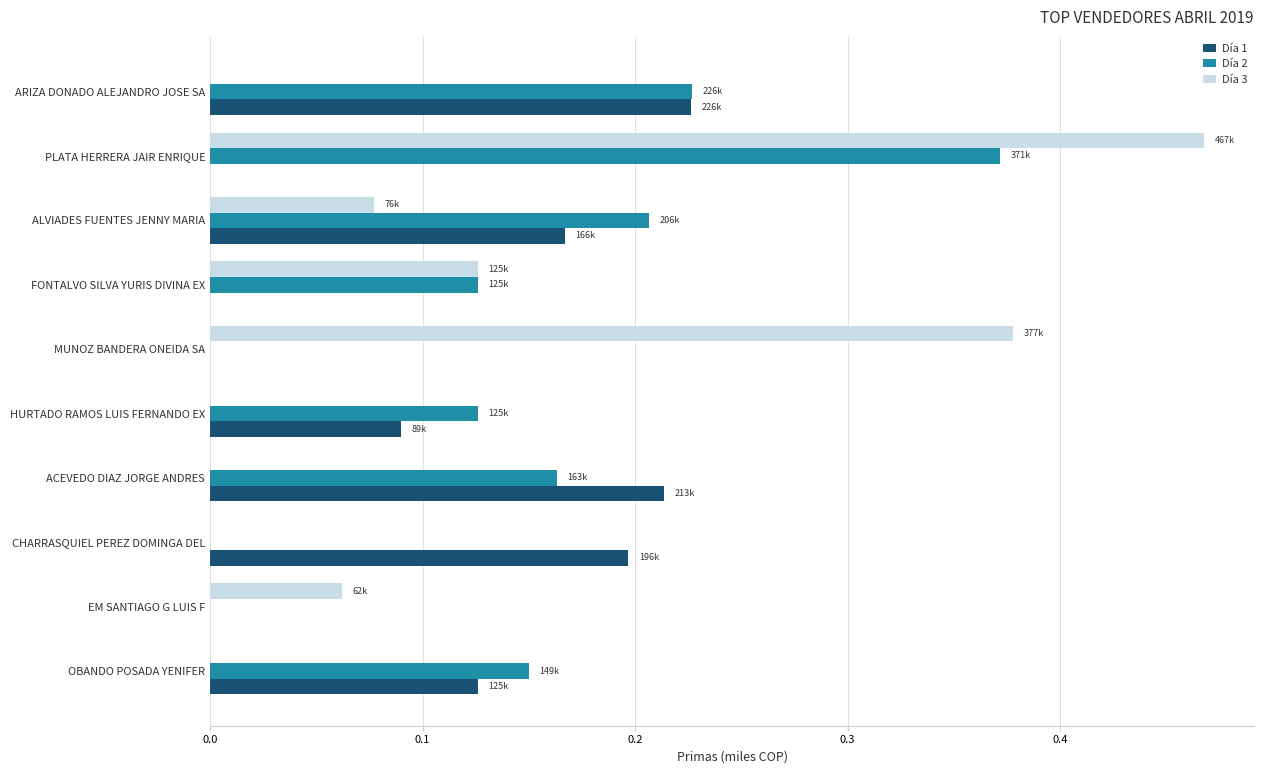

What are all the series names shown in the legend?

Día 1, Día 2, Día 3